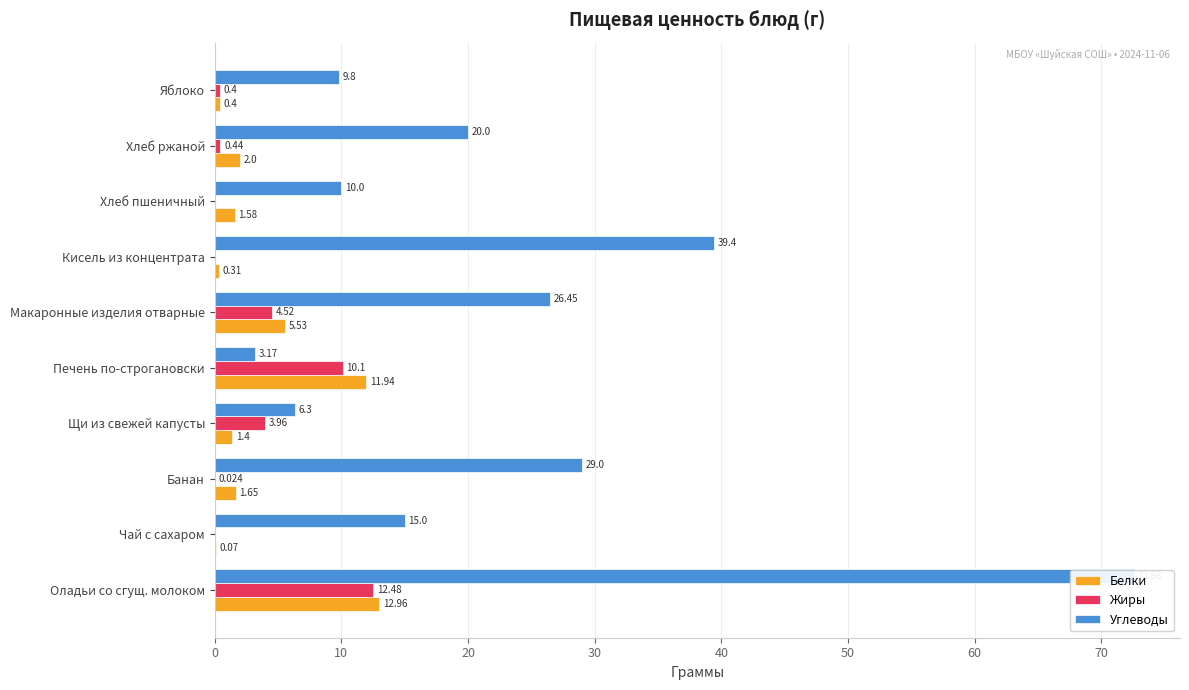

Is it true that Белки equals 20.4 at Печень по-строгановски?

False